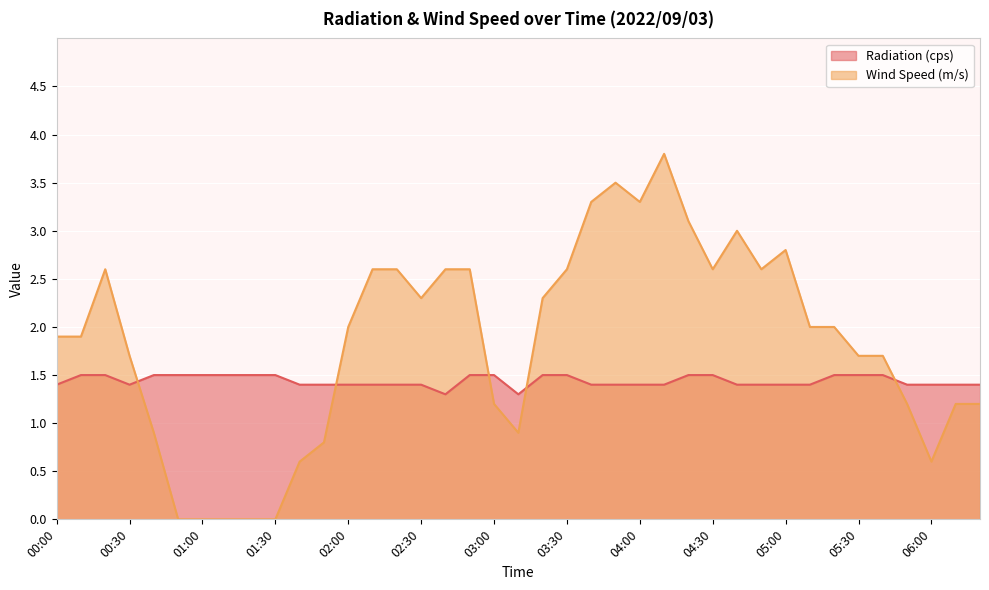

What is the sum of all Wind Speed (m/s) values?

71.7